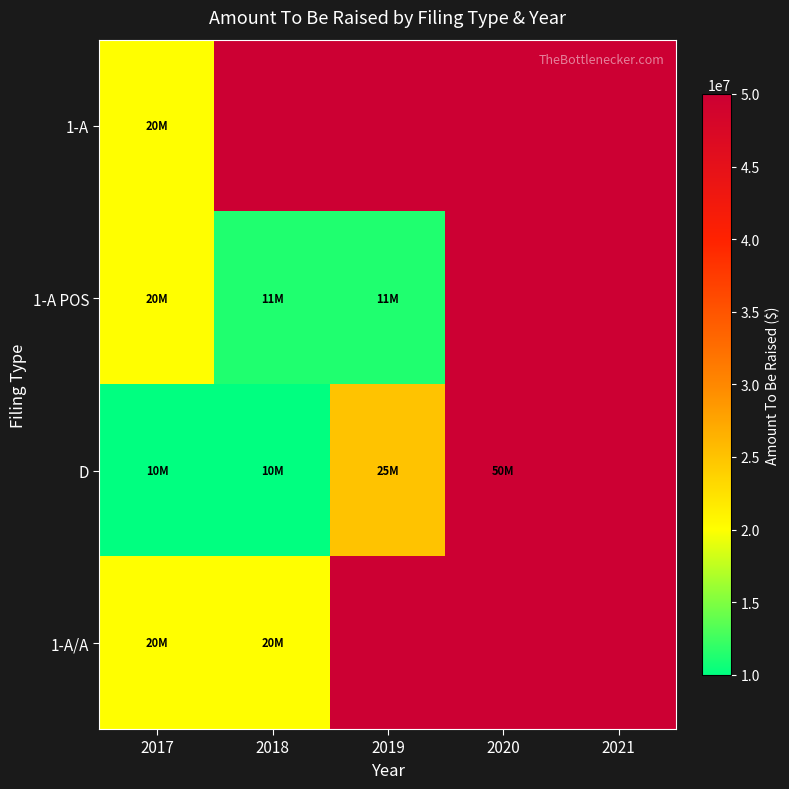

List the labels in order of D value, largest first.

2020, 2021, 2019, 2017, 2018